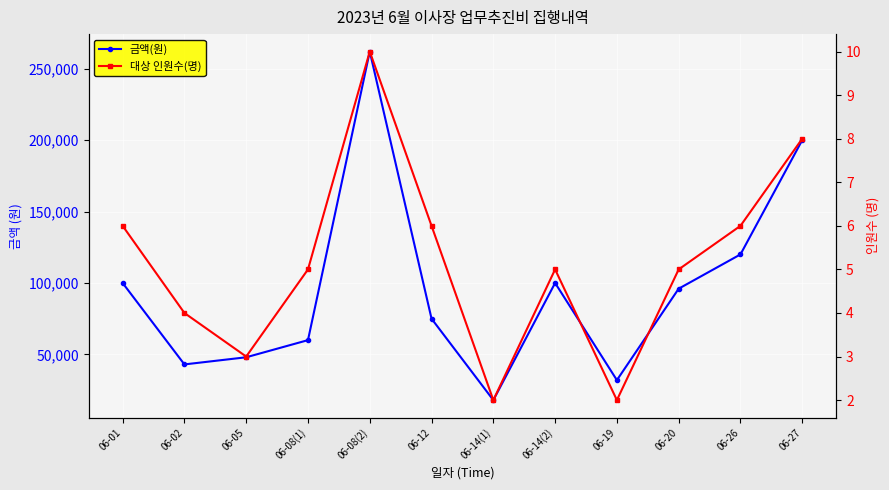

At which category is the sum across all series the highest?

06-08(2)